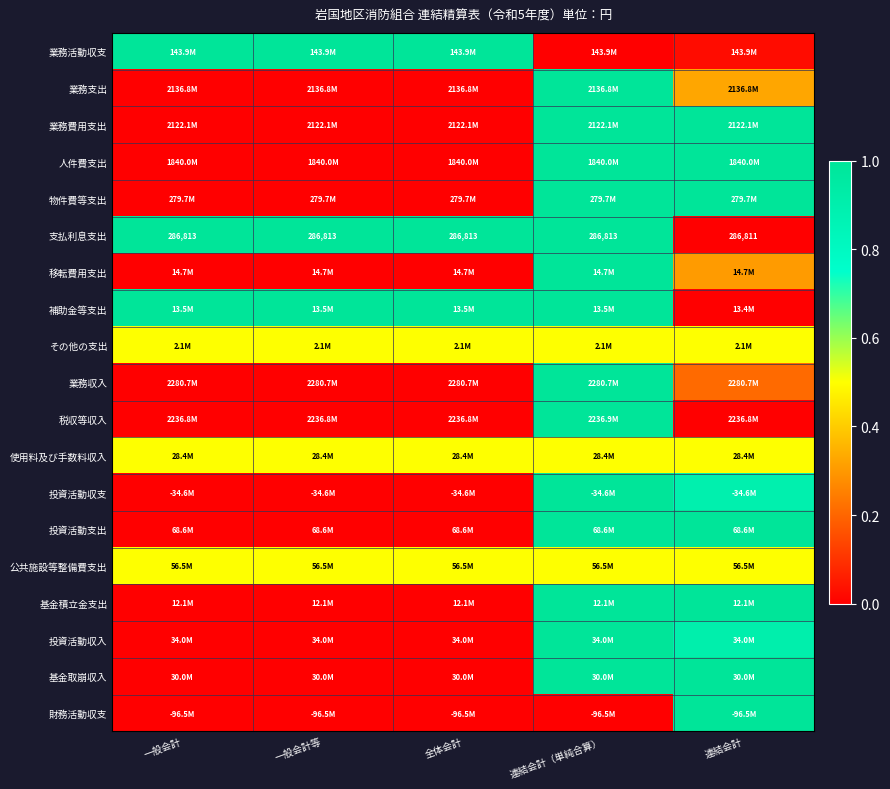

At which label does 支払利息支出 reach its minimum?

連結会計